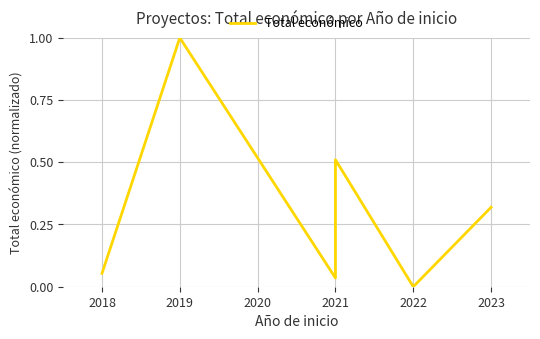

How many categories are shown in the chart?

6